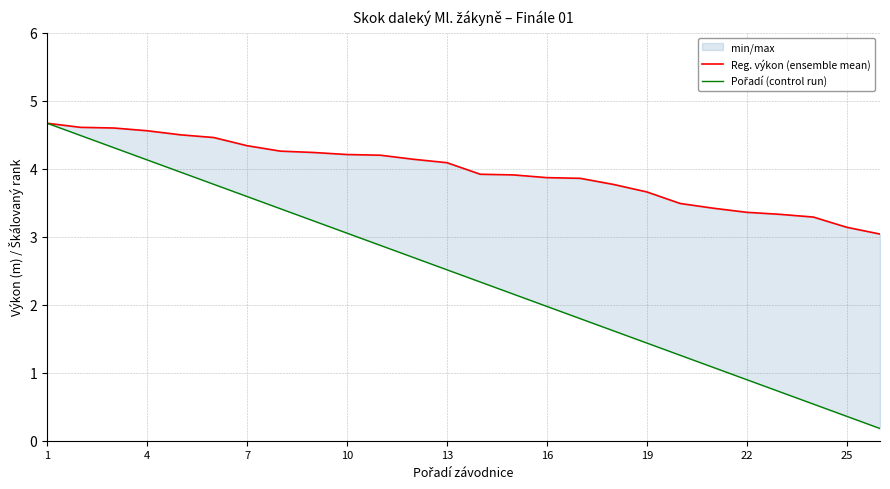

True or false: Reg. výkon (ensemble mean) has a value of 2.0 at 22.

False